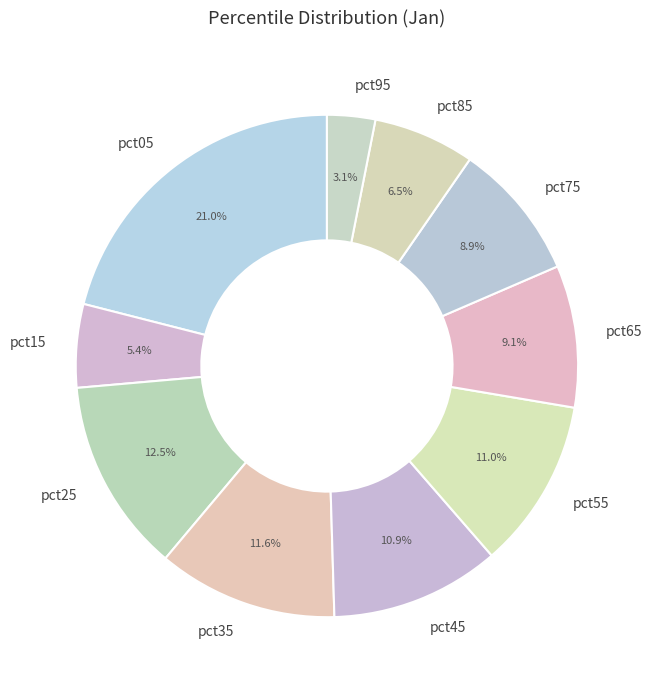

What is the smallest slice in the pie chart?

pct95